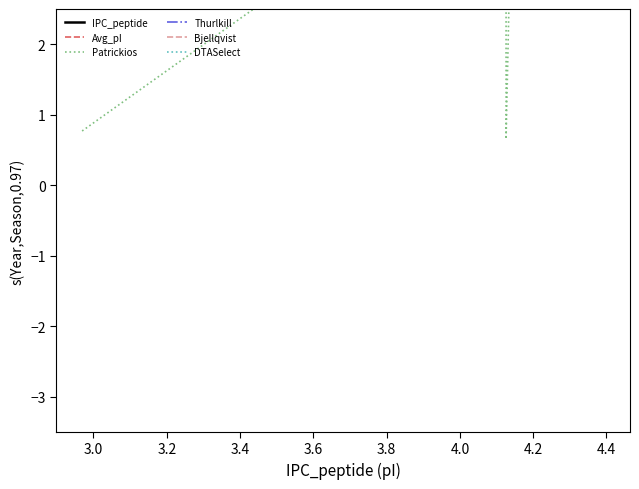

What is the sum of all DTASelect values?

177.5